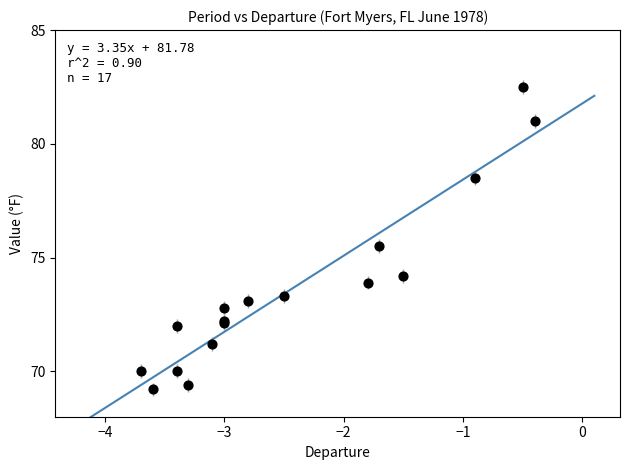

What Y value in the scatter plot is closest to 75?

75.5